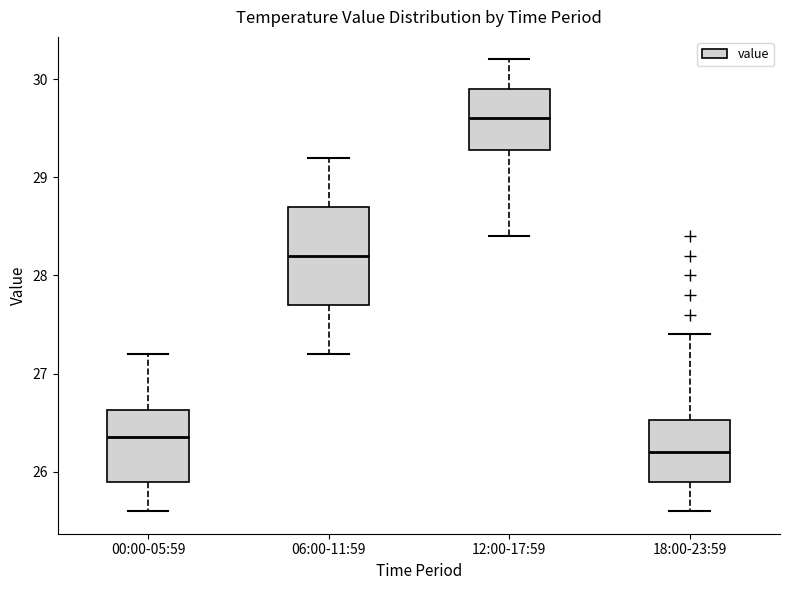

Reading left to right, transcribe this box plot: for each box, give where its median line is, the range the box spans, and where its two whiskers end, as read against the y-axis. The values are not printed on the chart, so give them approximately, as read against the axis.

00:00-05:59: median 26.4, box 25.9 to 26.6, whiskers 25.6 to 27.2
06:00-11:59: median 28.2, box 27.7 to 28.7, whiskers 27.2 to 29.2
12:00-17:59: median 29.6, box 29.3 to 29.9, whiskers 28.4 to 30.2
18:00-23:59: median 26.2, box 25.9 to 26.5, whiskers 25.6 to 27.4